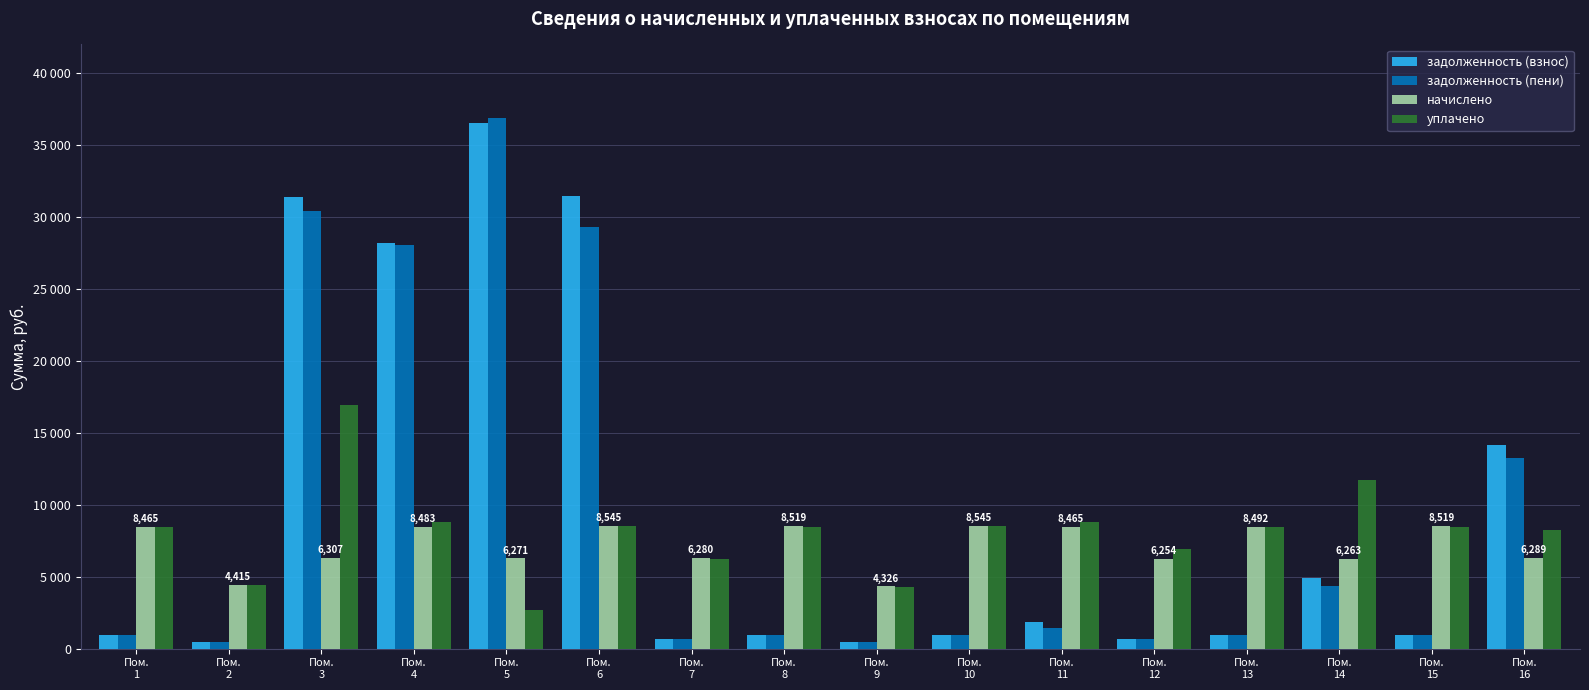

True or false: уплачено has a value of 8455.8 at Пом.
13.

True